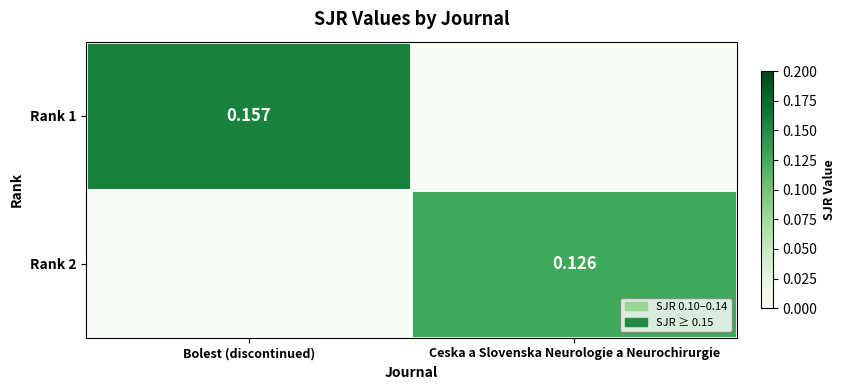

Is it true that Rank 2 equals 0.0 at Bolest (discontinued)?

True